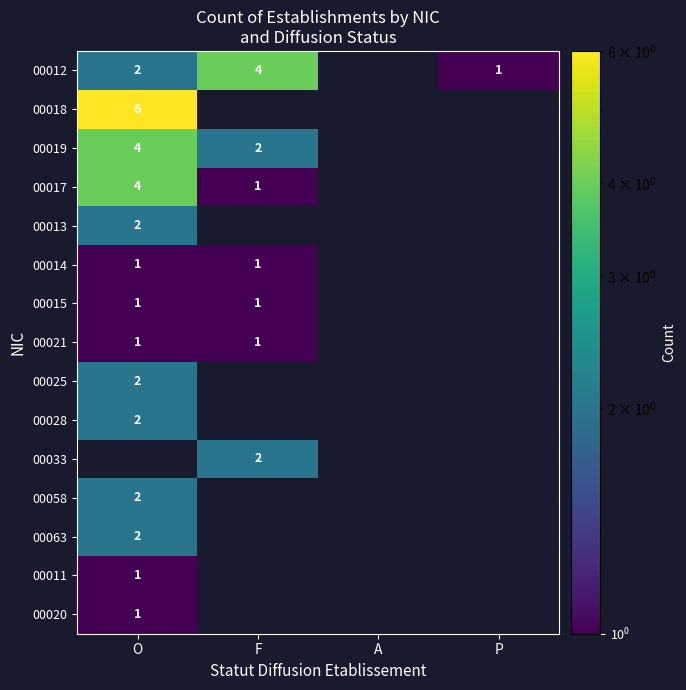

True or false: 00058 has a value of 1 at O.

False